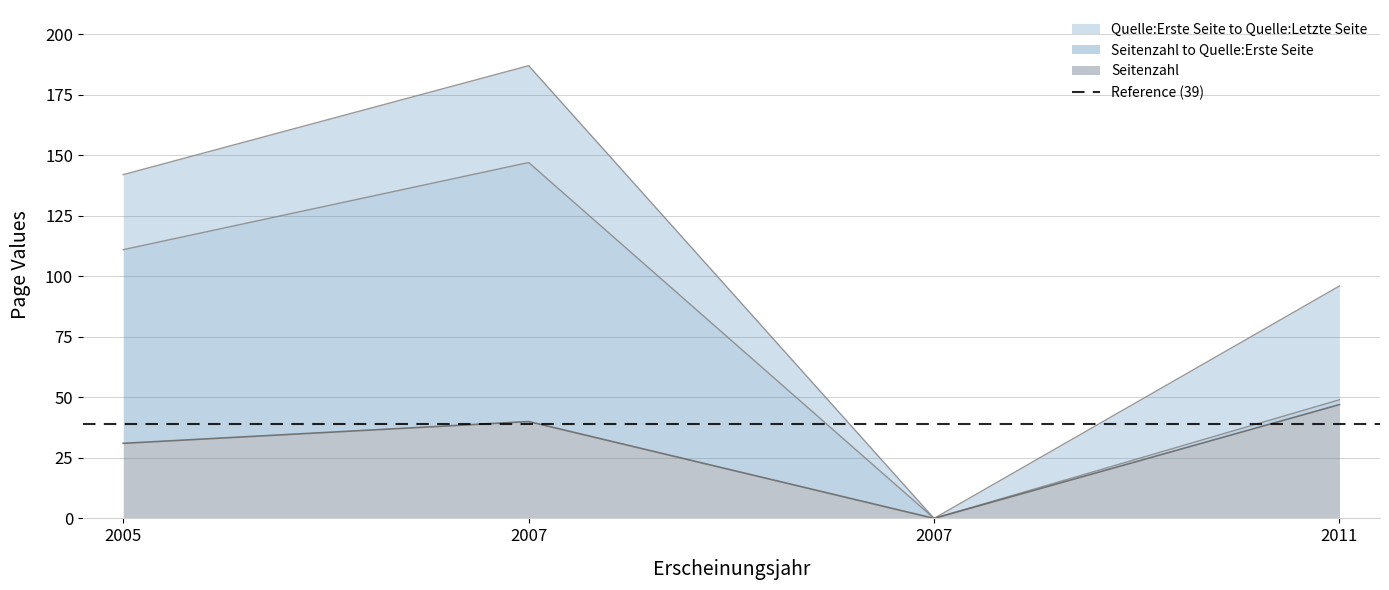

What is the spread (max minus min) of values at 2011?

49